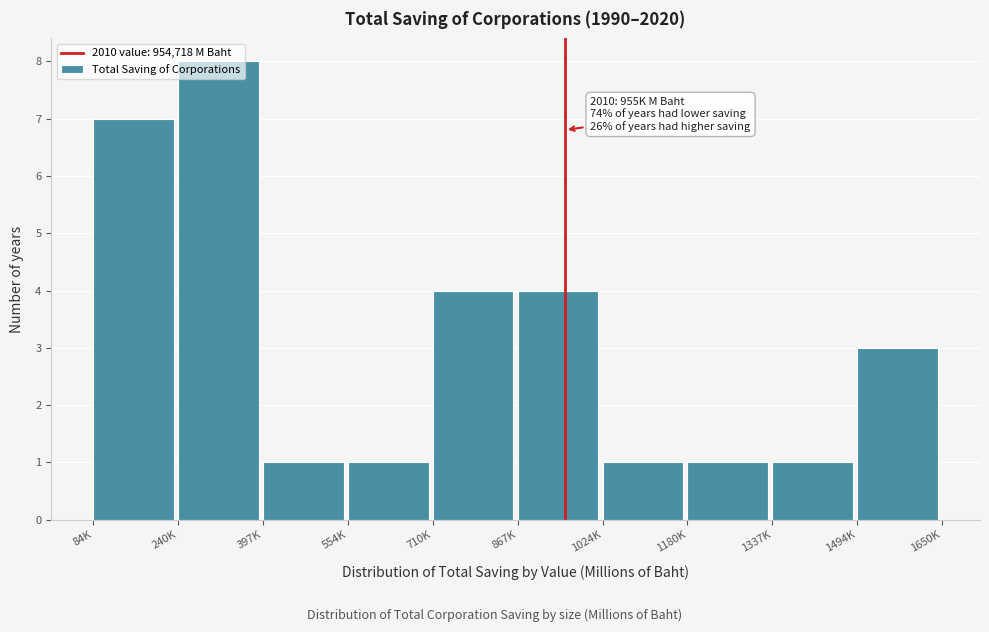

What is the greatest value displayed?

8